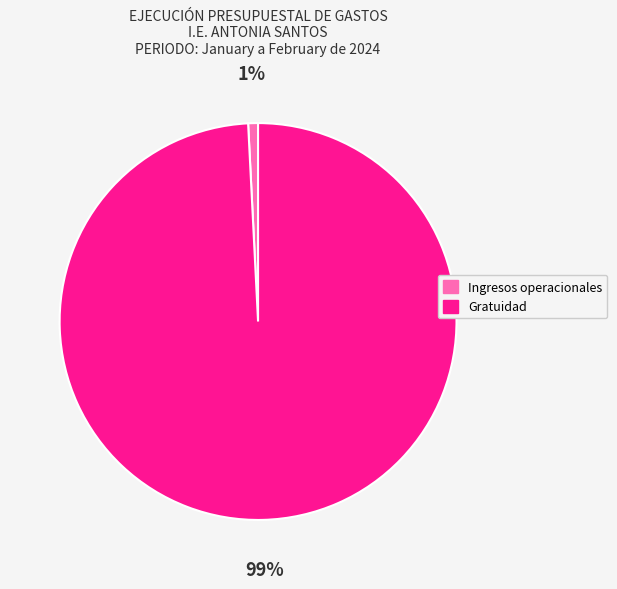

How many segments does this pie chart have?

2